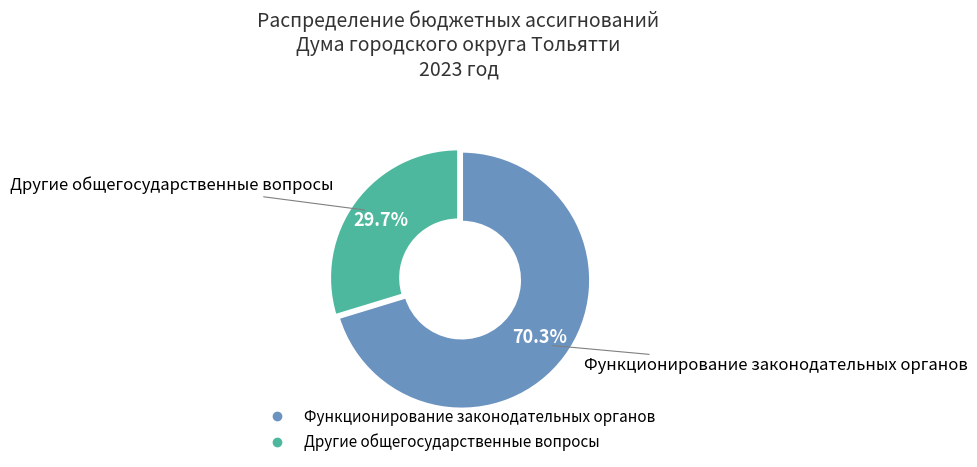

To the nearest percent, what is the combined percentage of Другие общегосударственные вопросы and Функционирование законодательных органов?

100%